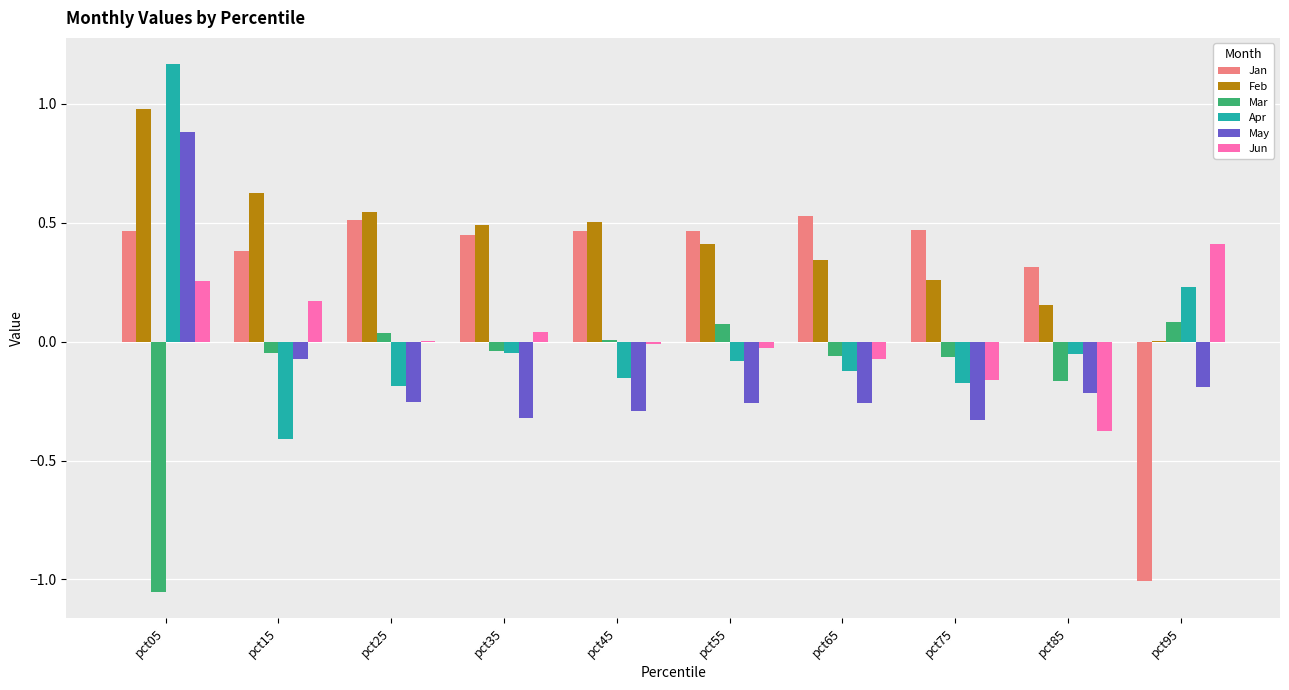

Does the chart contain stacked bars?

No